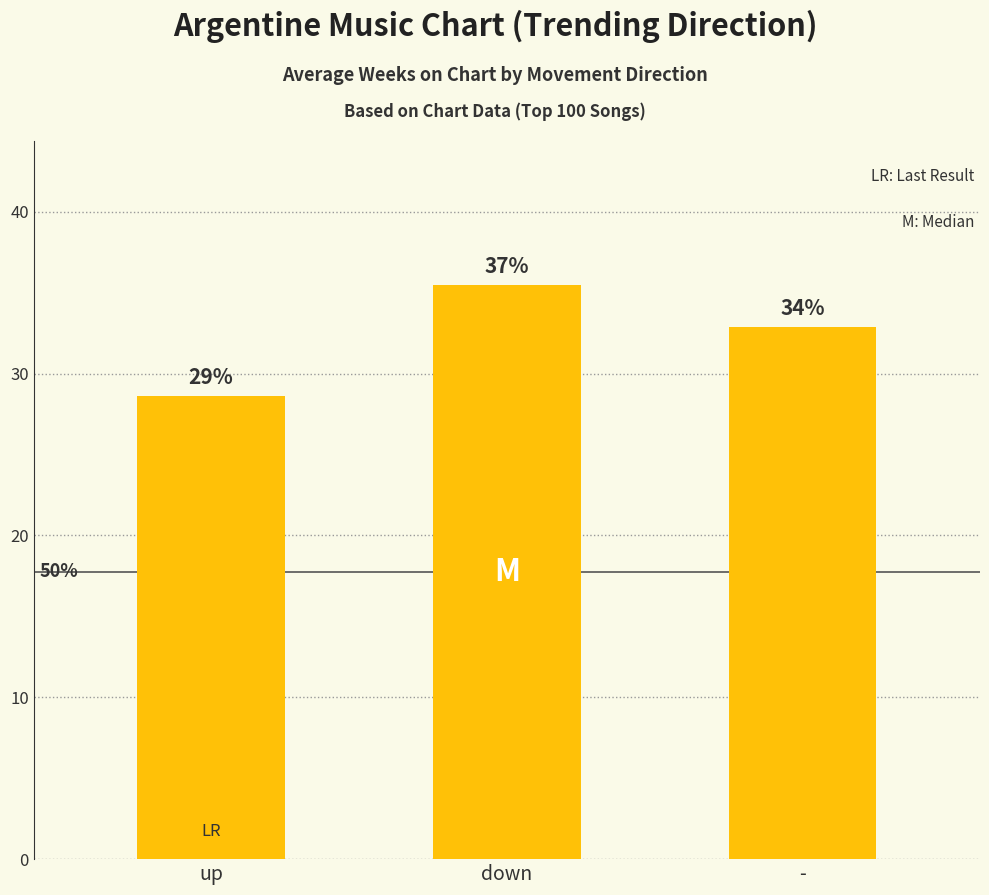

What is the label of the 3rd bar from the left?

-